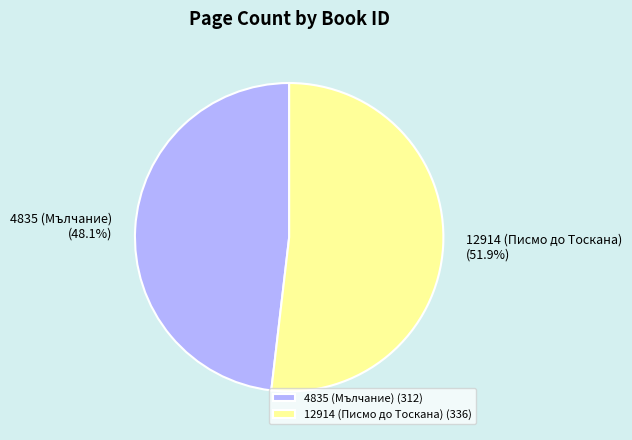

Count the number of slices in the pie.

2